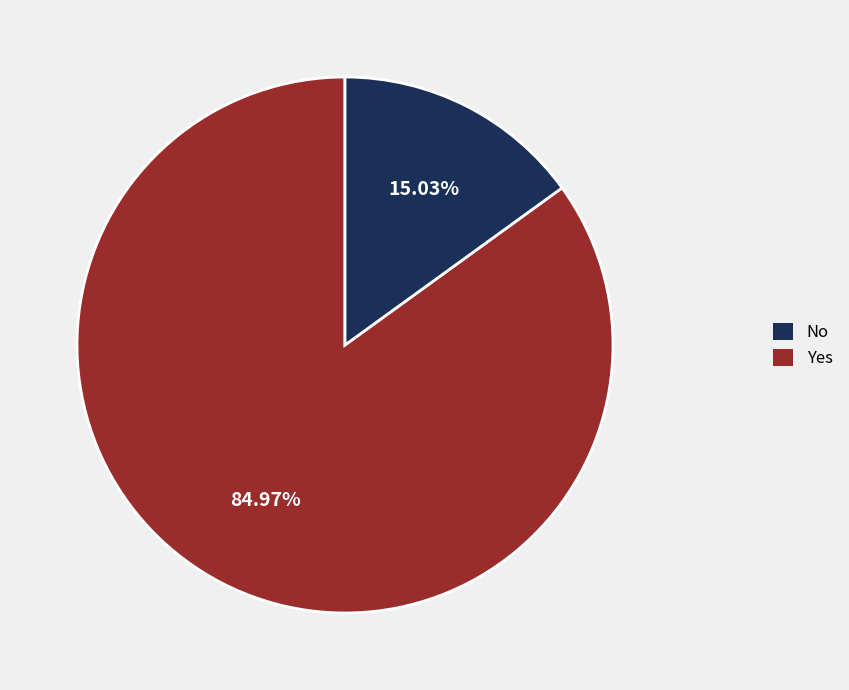

Is there a majority slice in this chart?

Yes